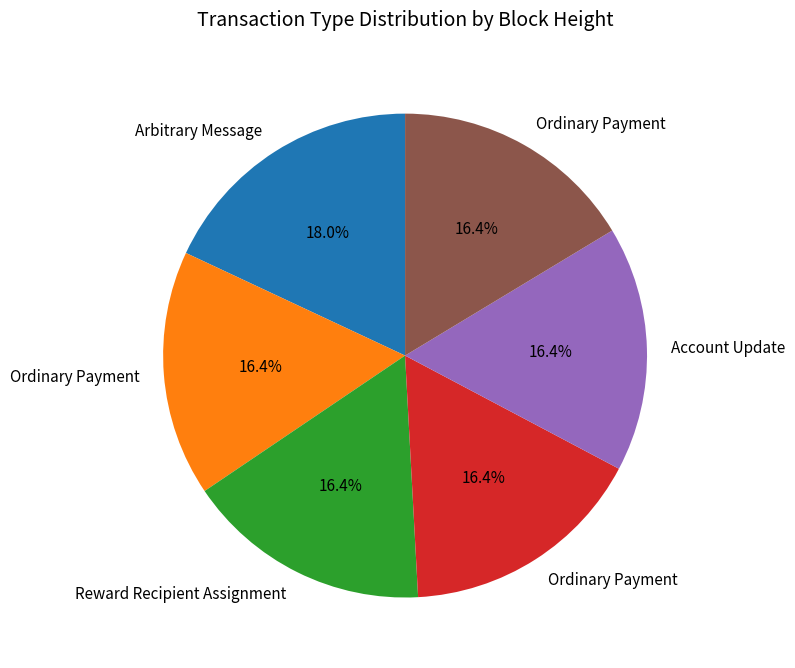

Does any single category account for the majority?

No